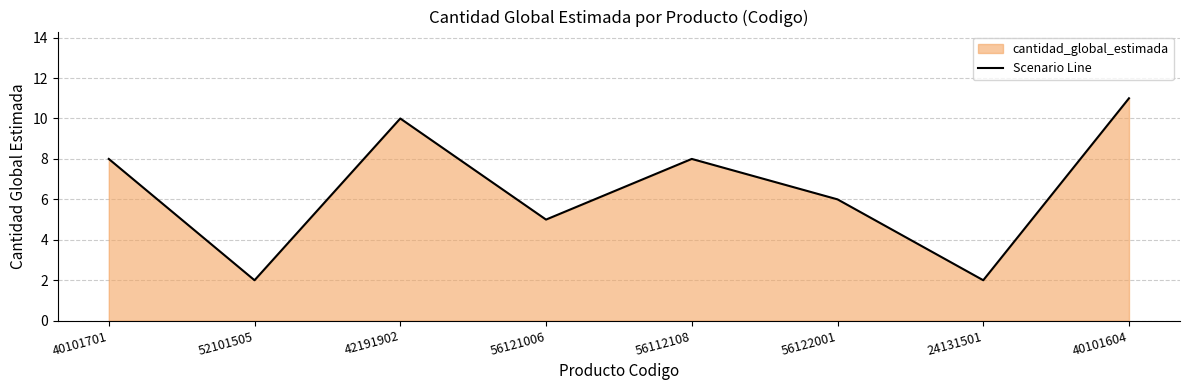

List the labels in order of value, largest first.

40101604, 42191902, 40101701, 56112108, 56122001, 56121006, 52101505, 24131501